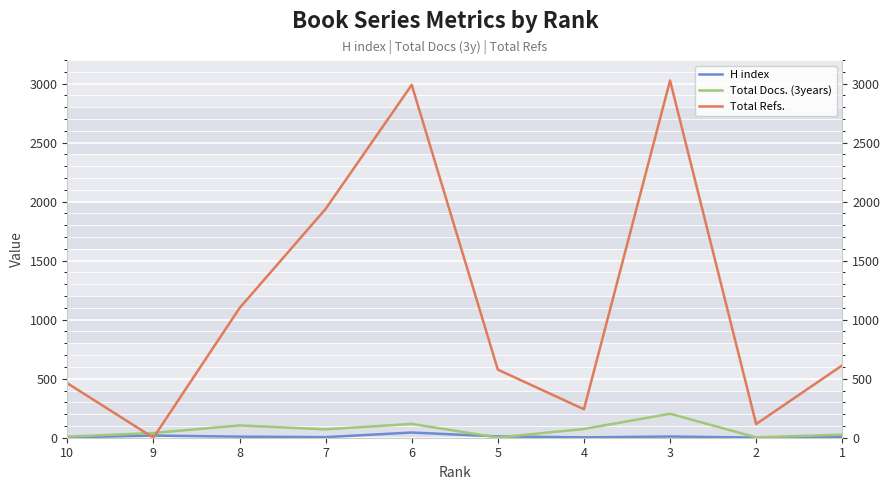

What is the sum of the H index values at 8 and 6?

53